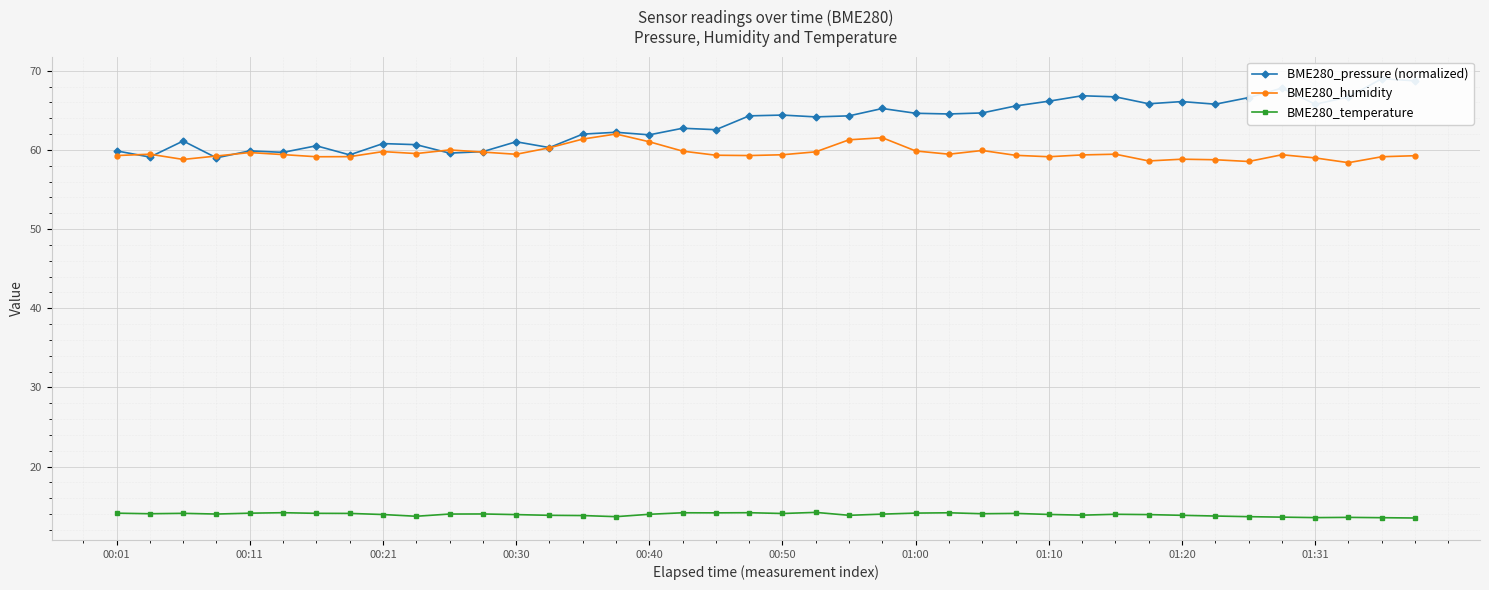

Where does the BME280_pressure (normalized) series first go above 64?

19